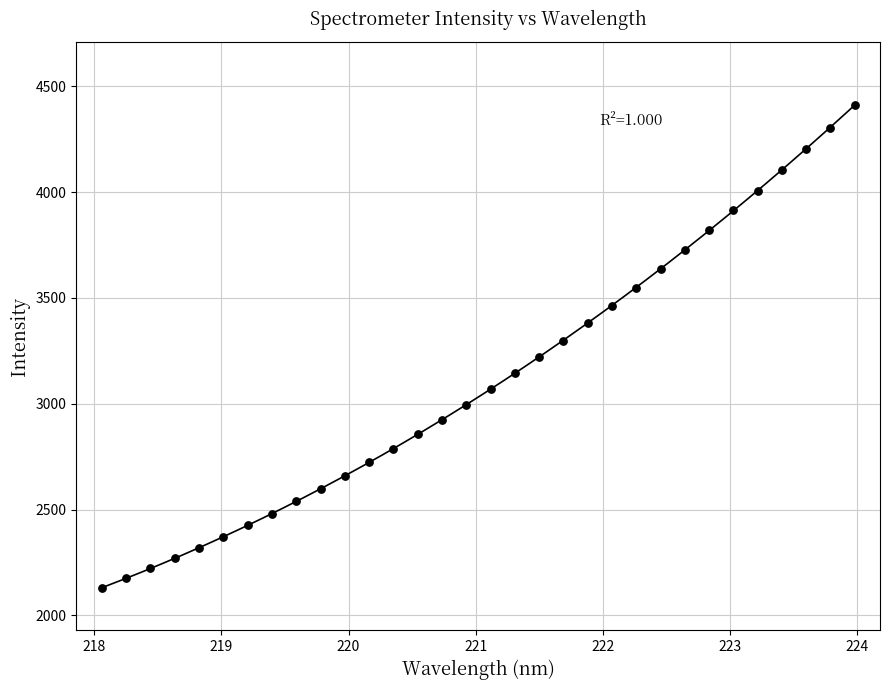

What is the range of X values (max minus min)?

5.9